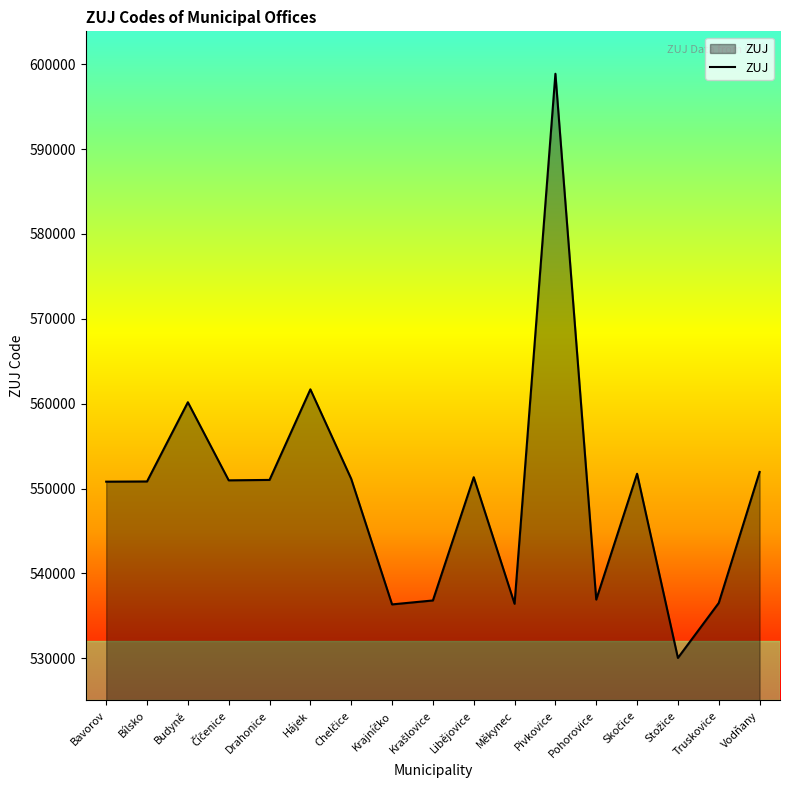

Does the chart have visible grid lines?

No